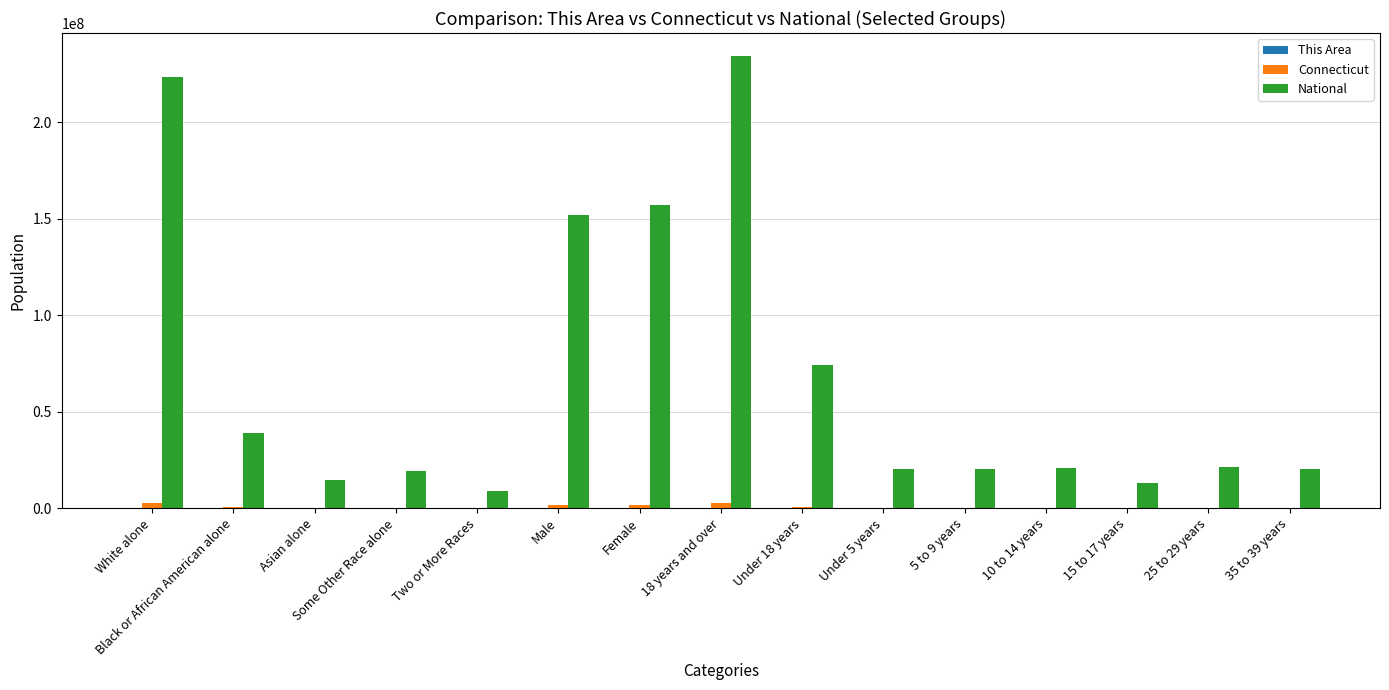

Which series has the widest spread of values?

National